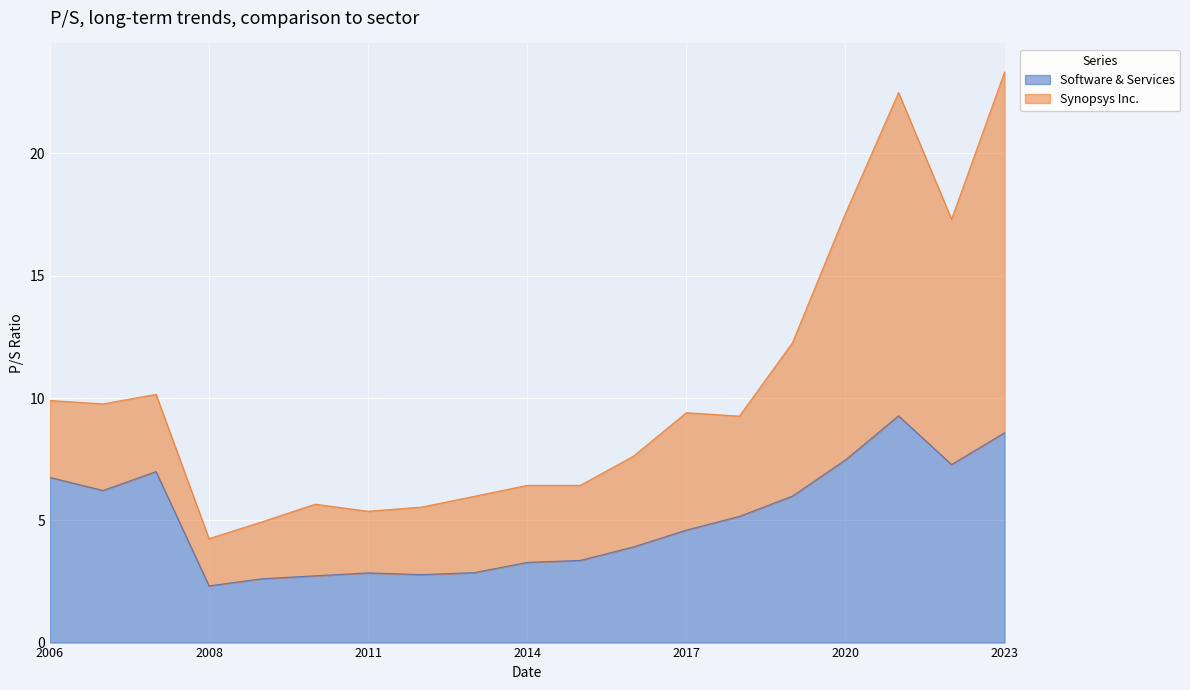

What is the smallest value displayed?

2.3